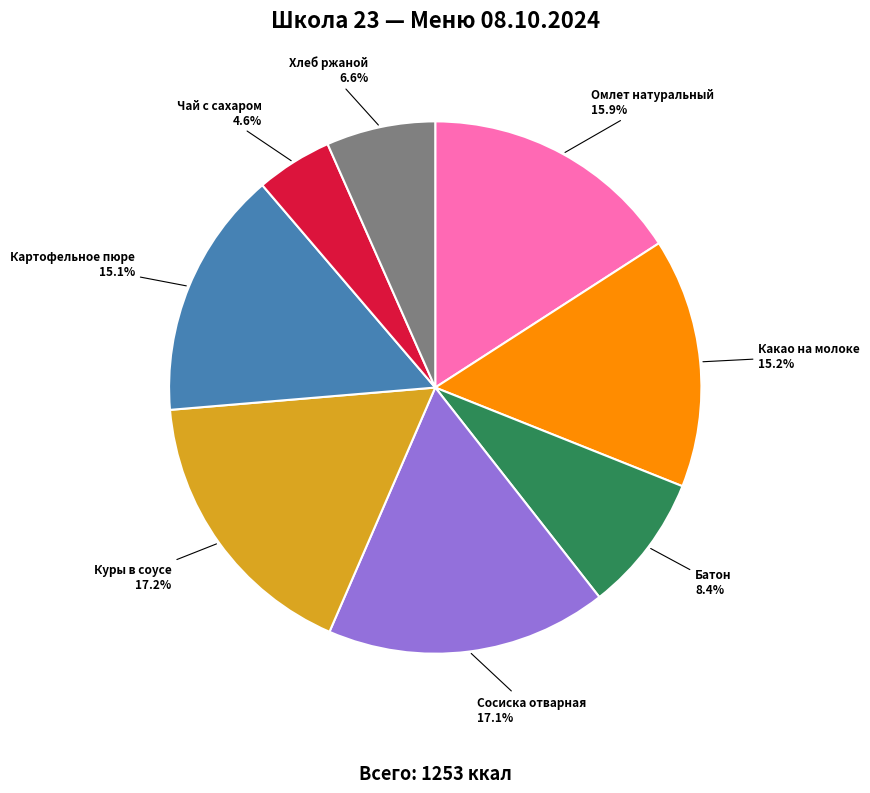

Does any single category account for the majority?

No